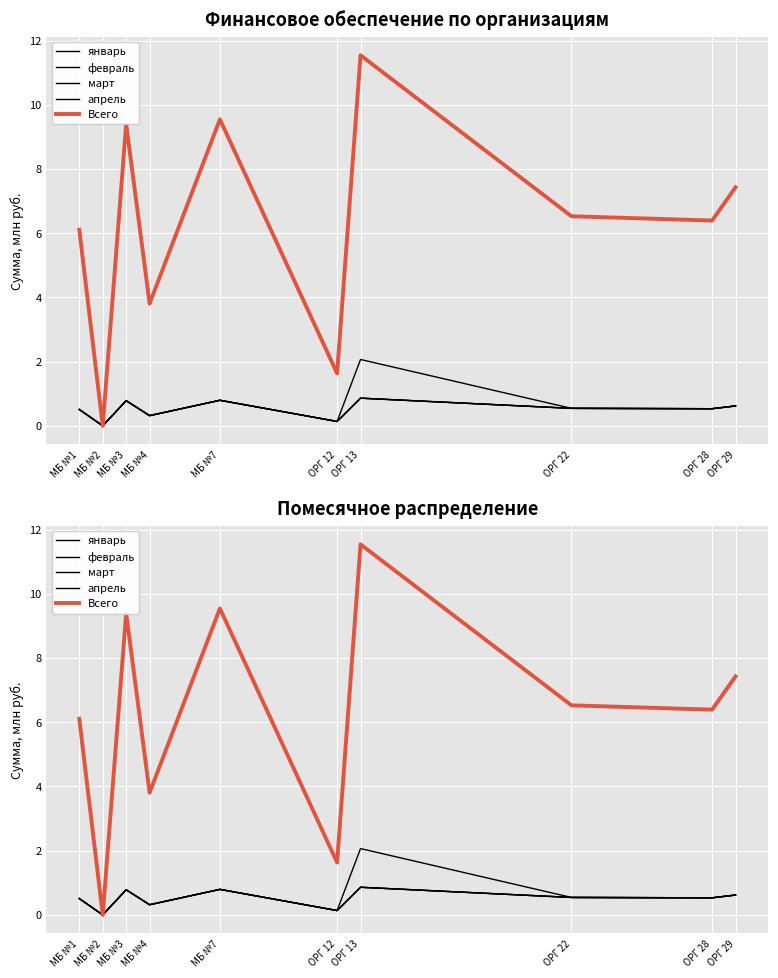

Count the январь values in the range 0 to 1.

10